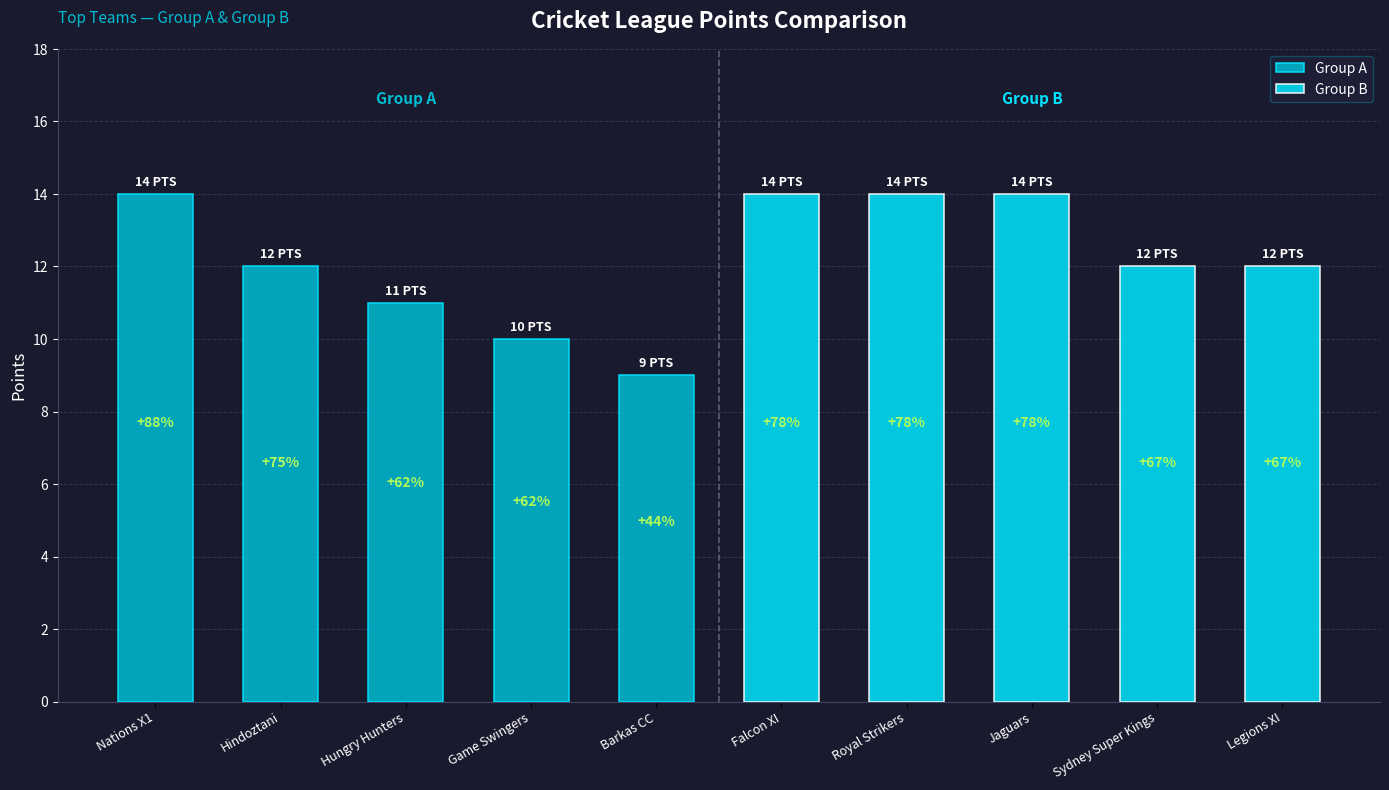

What is the minimum value for Group A?

9